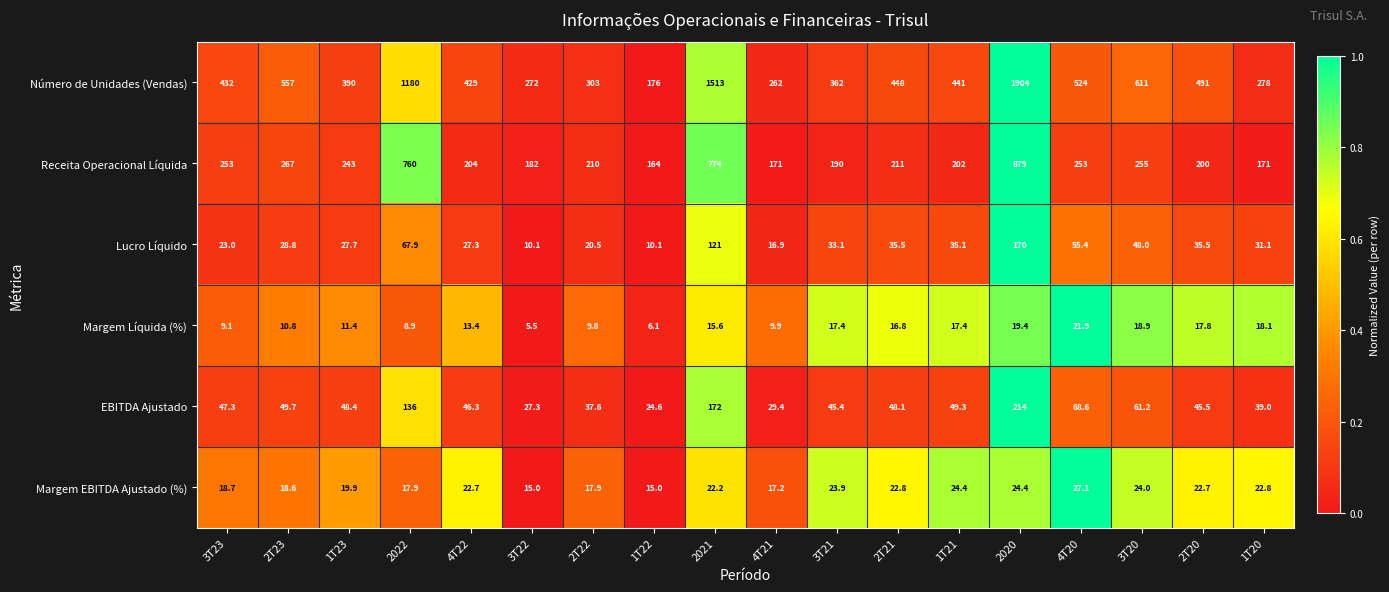

How many data points in EBITDA Ajustado are less than 48?

9